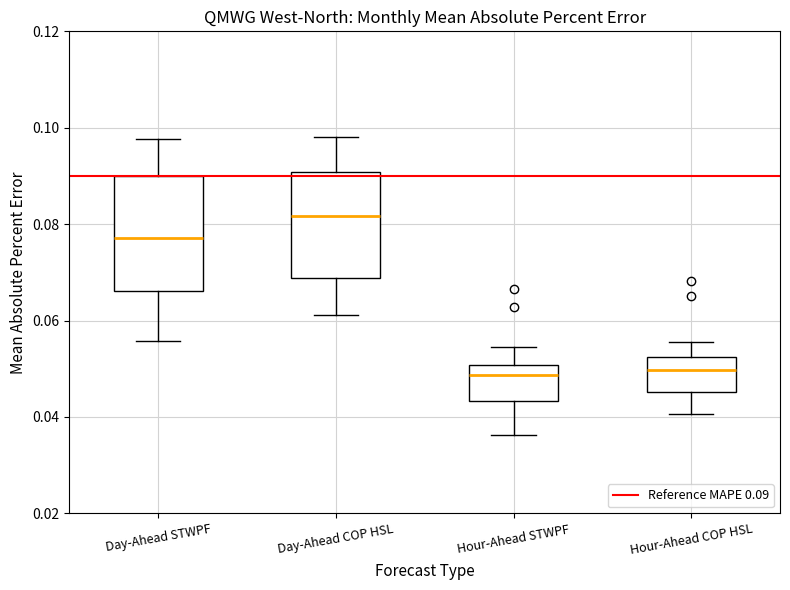

Which box has the highest median line?

Day-Ahead COP HSL